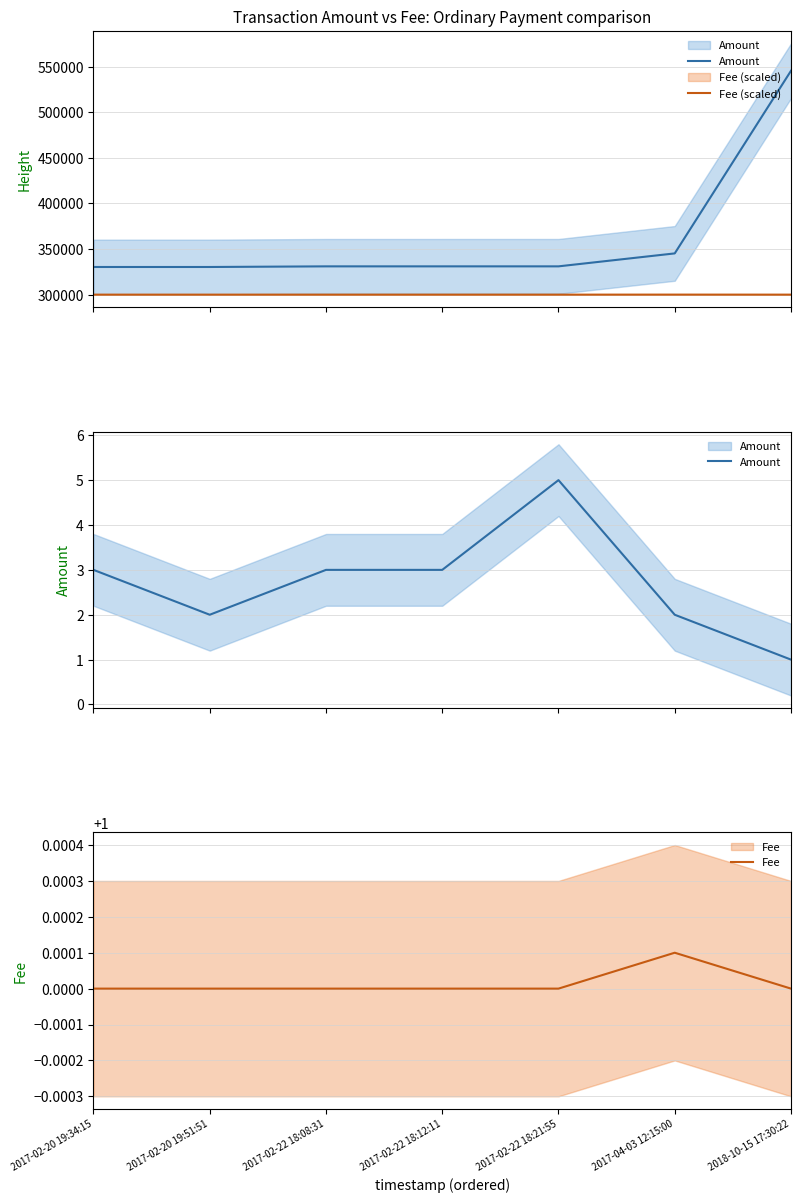

True or false: Fee and Amount cross at least once.

False